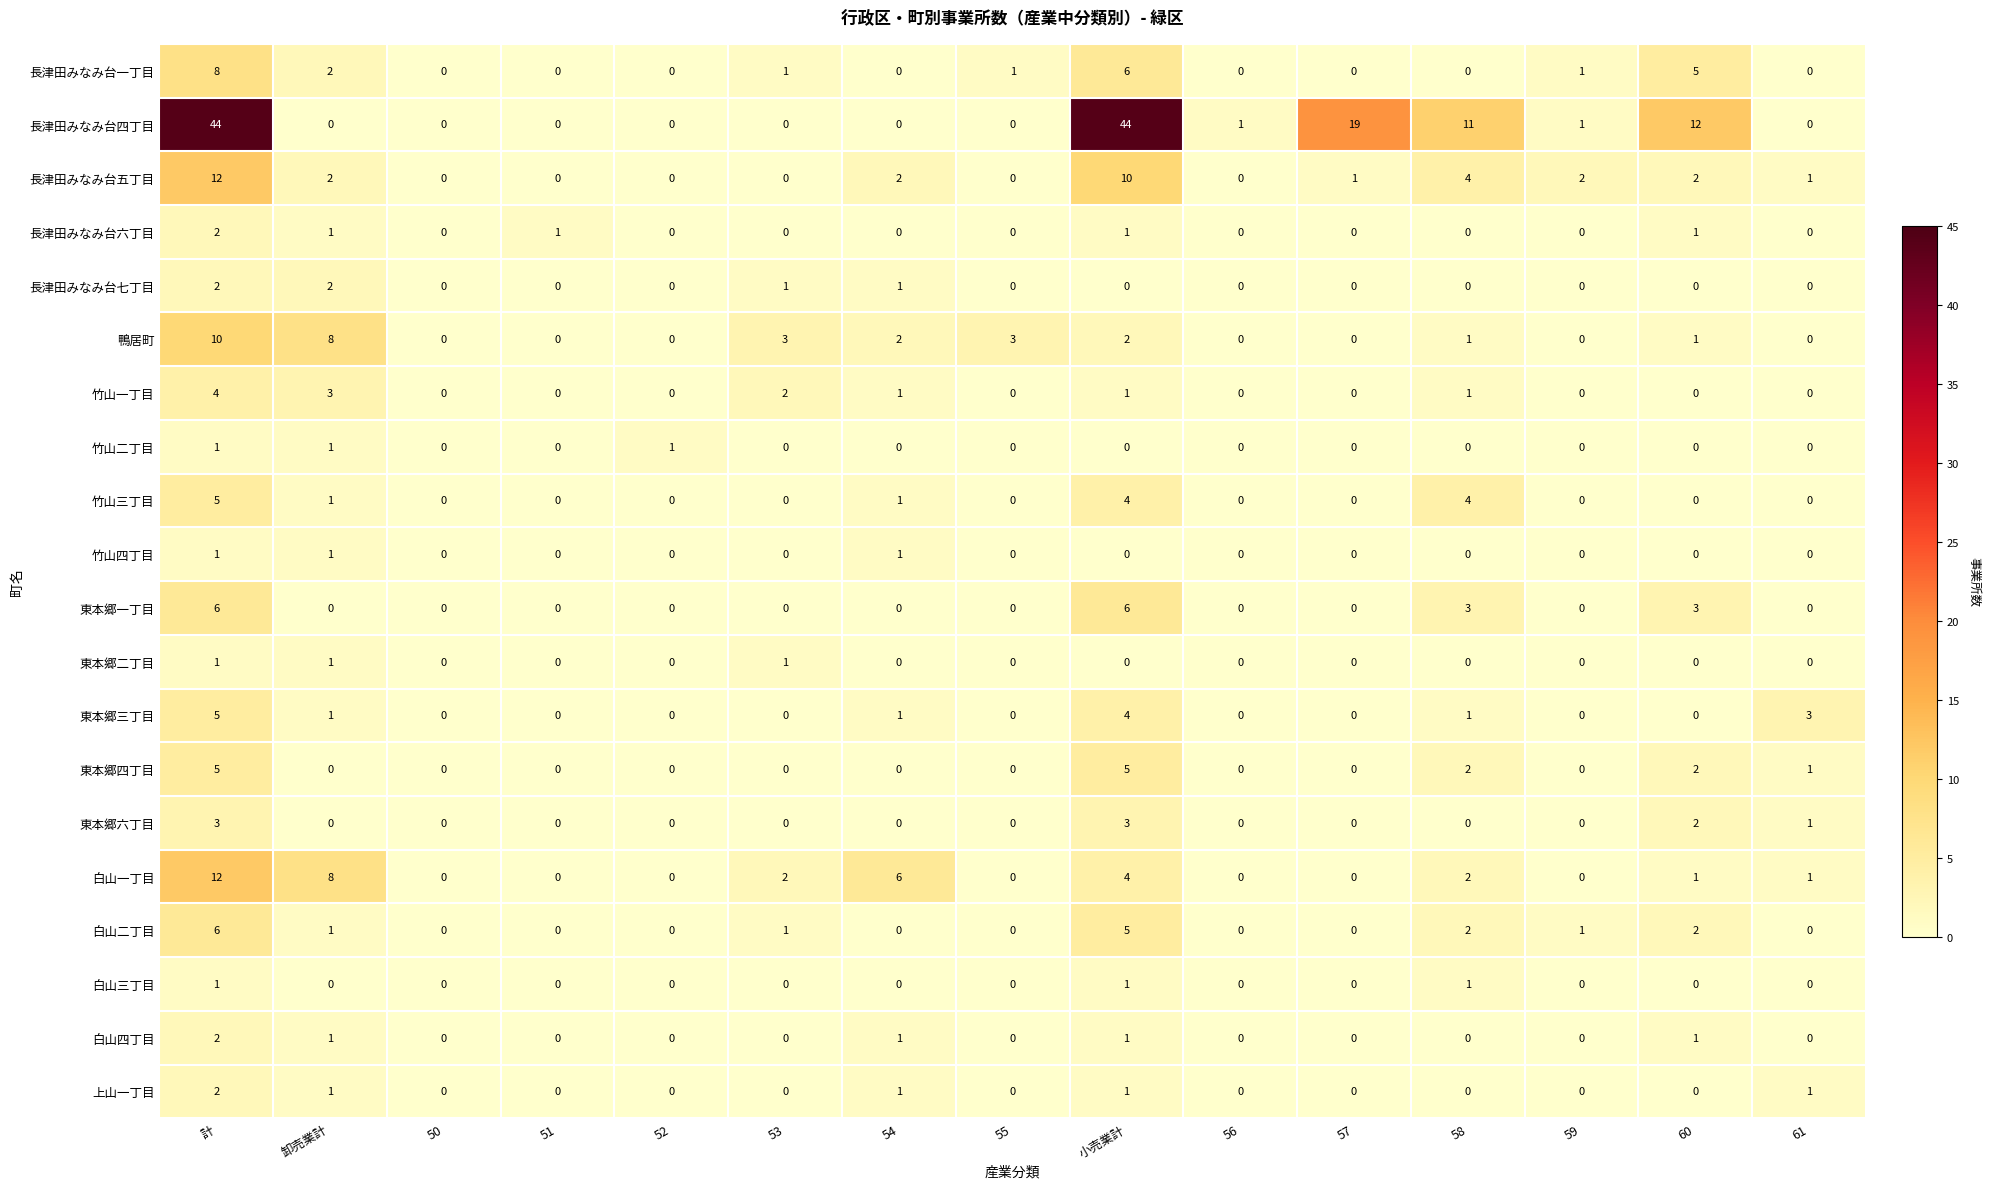

Which category has the highest value in the 上山一丁目 series?

計